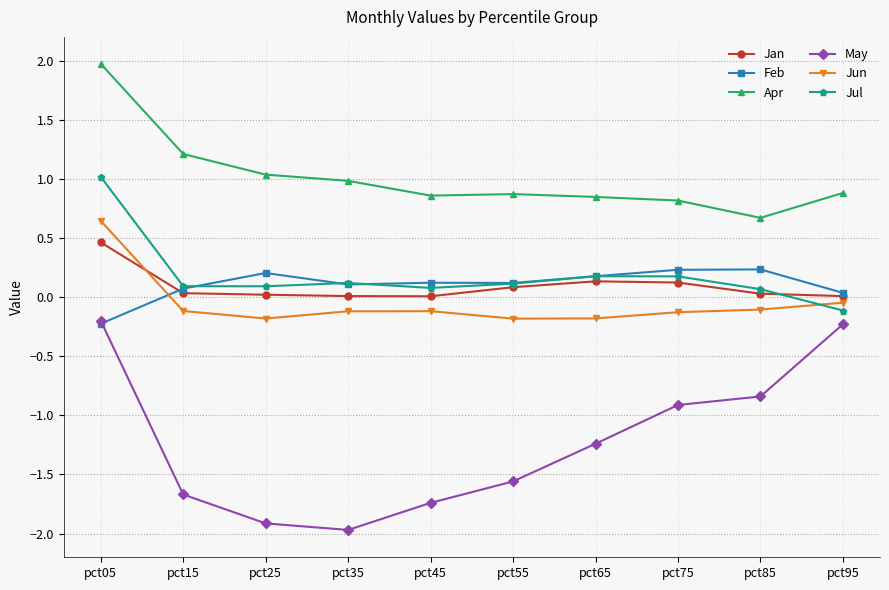

True or false: Feb has more than 1 interior local peaks.

True